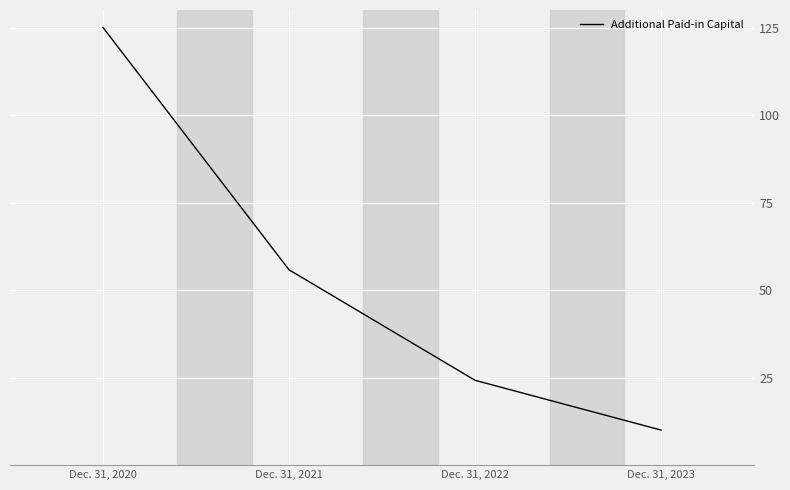

Approximately how many times larger is the value at Dec. 31, 2021 compared to Dec. 31, 2020?

0.4